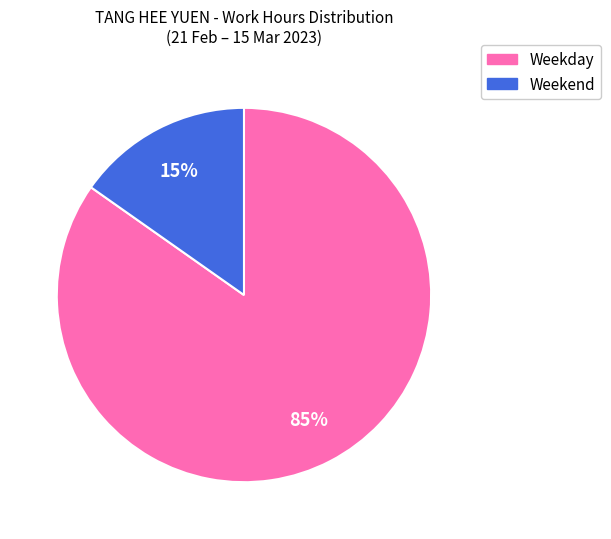

To the nearest percent, what is the average slice percentage?

50%